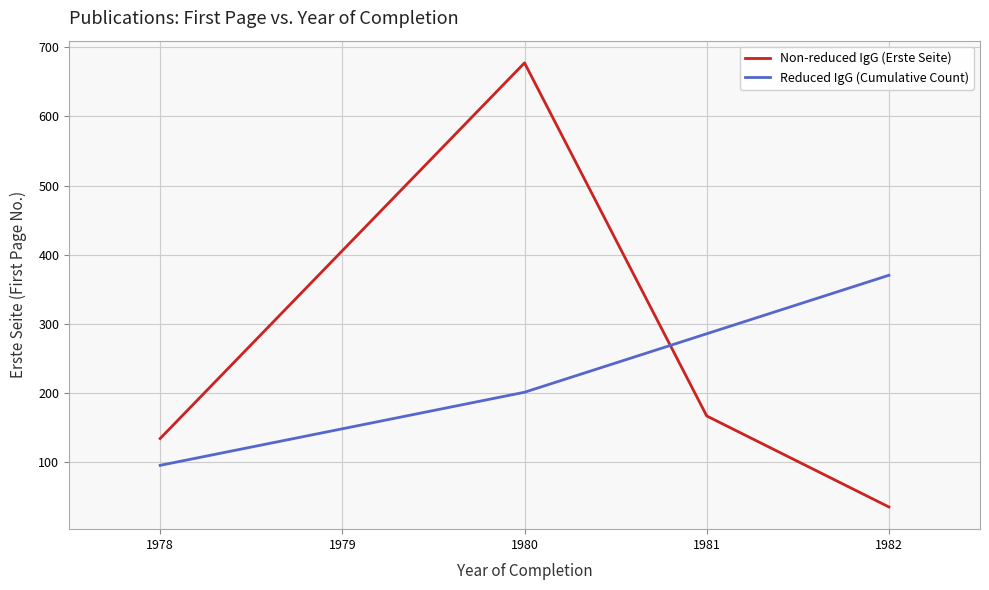

The Non-reduced IgG (Erste Seite) series shows 677.5 at 1980. True or false?

True